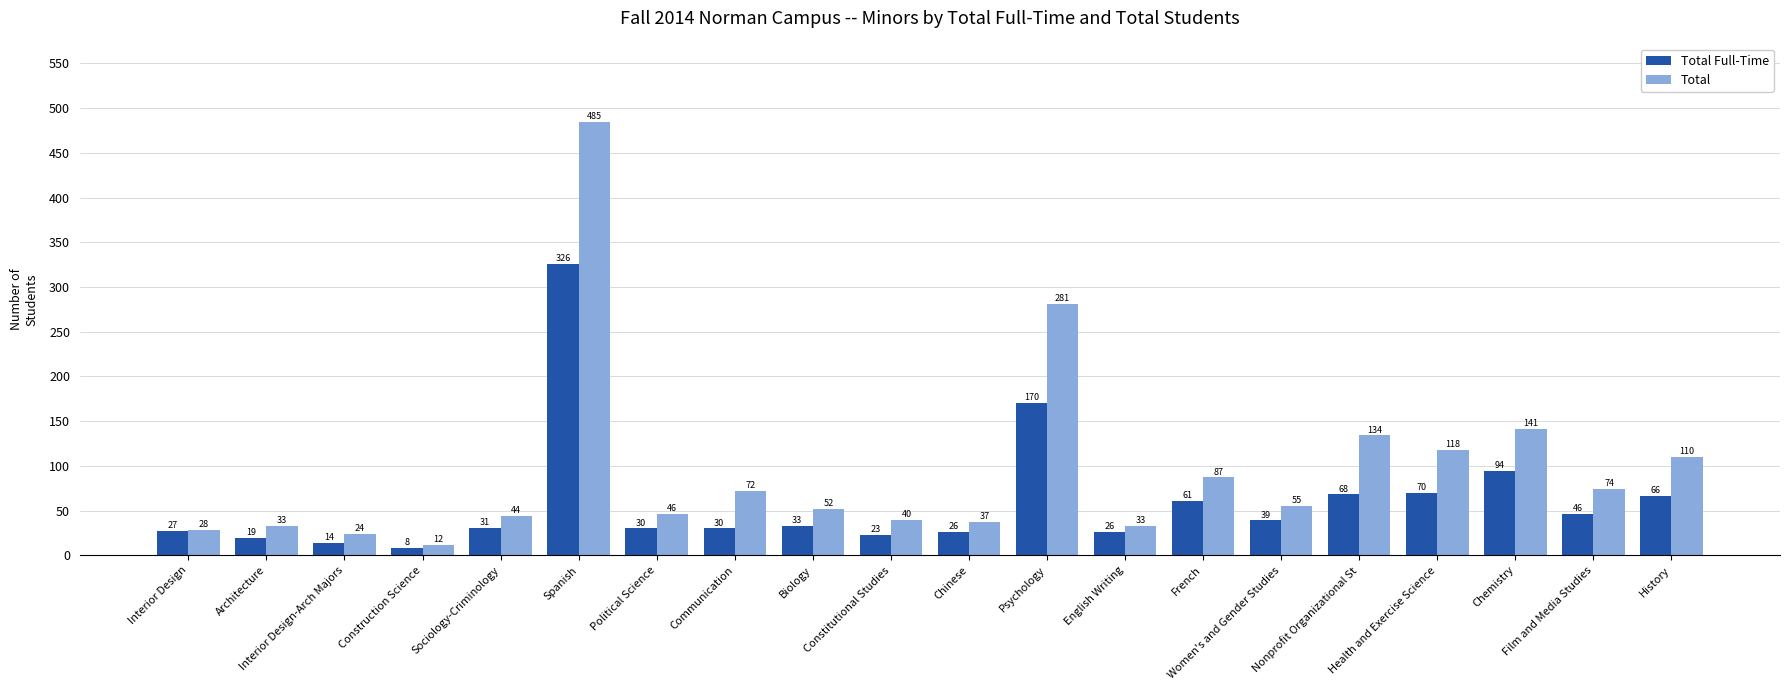

The Total series shows 23 at Communication. True or false?

False